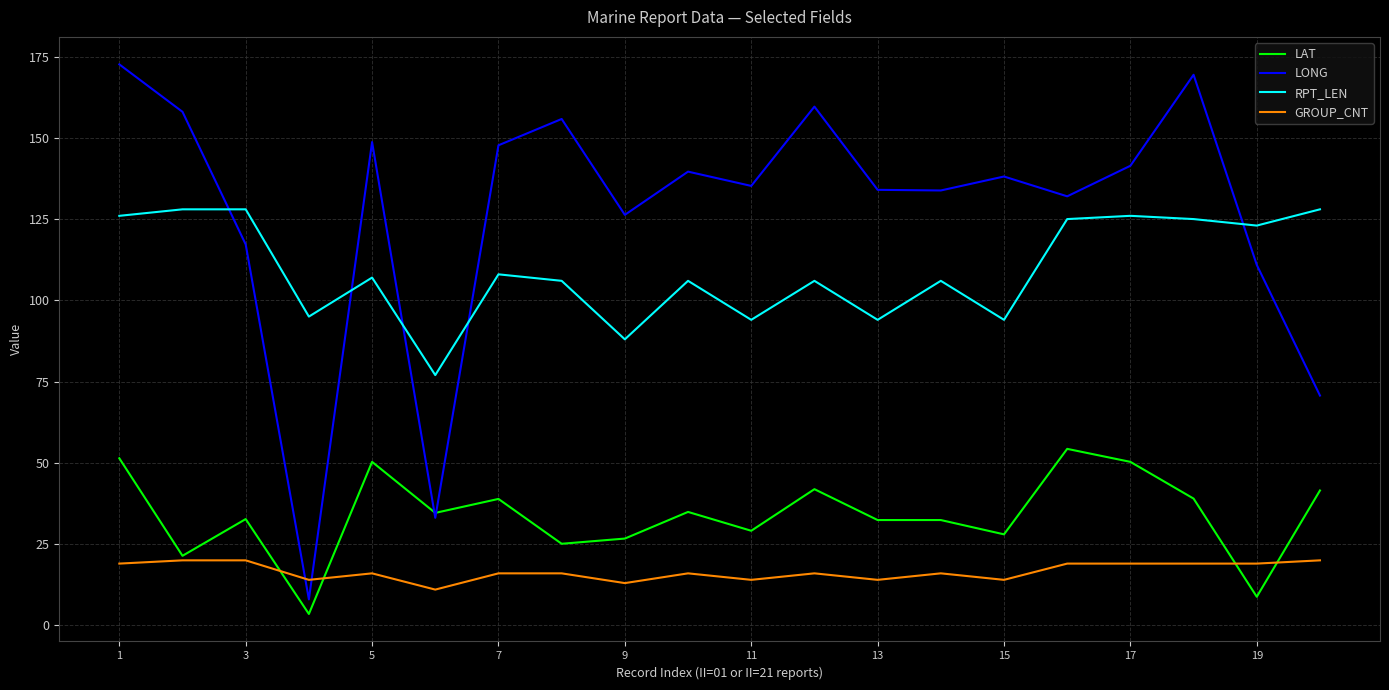

What is the sum of all LONG values?

2532.1